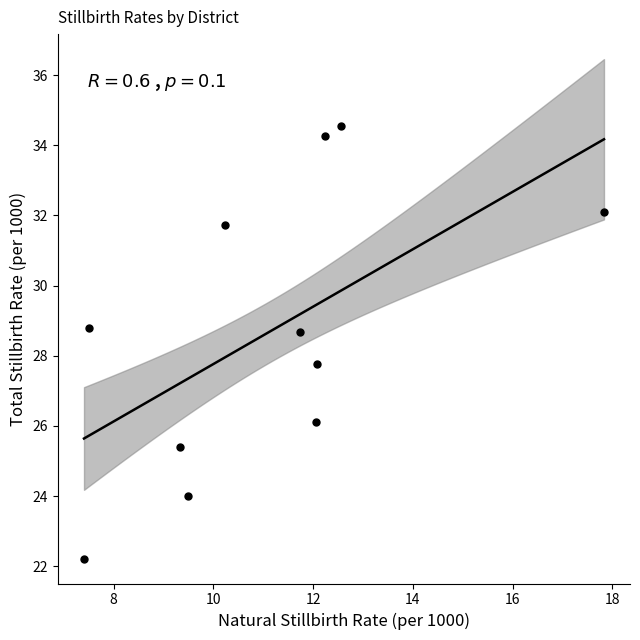

What is the average Y value?

28.7